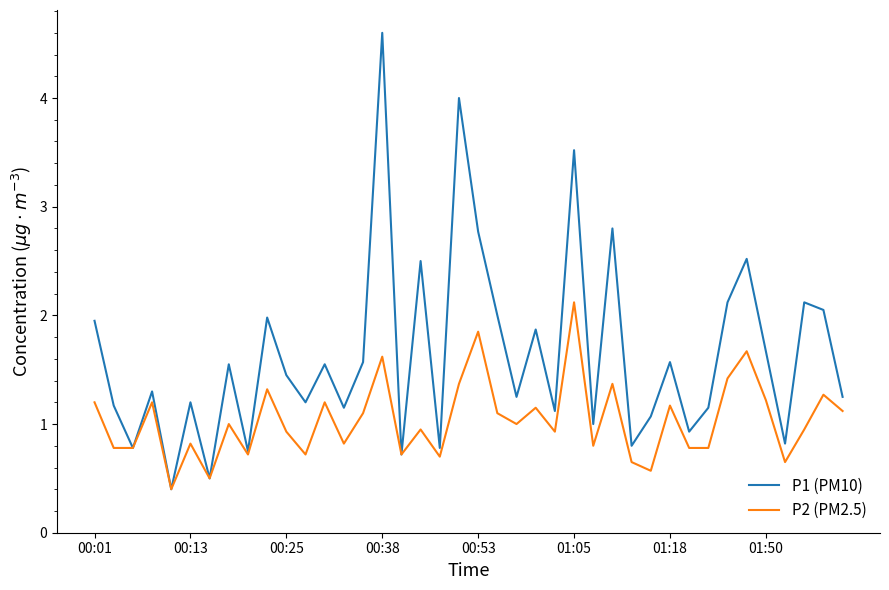

Which series has the largest total across all categories?

P1 (PM10)